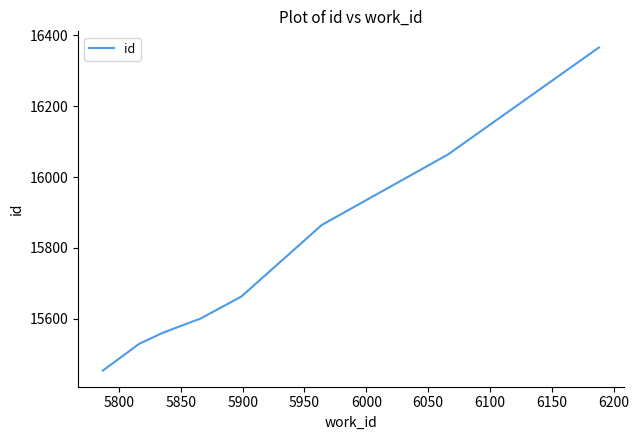

What is the greatest value displayed?

16366